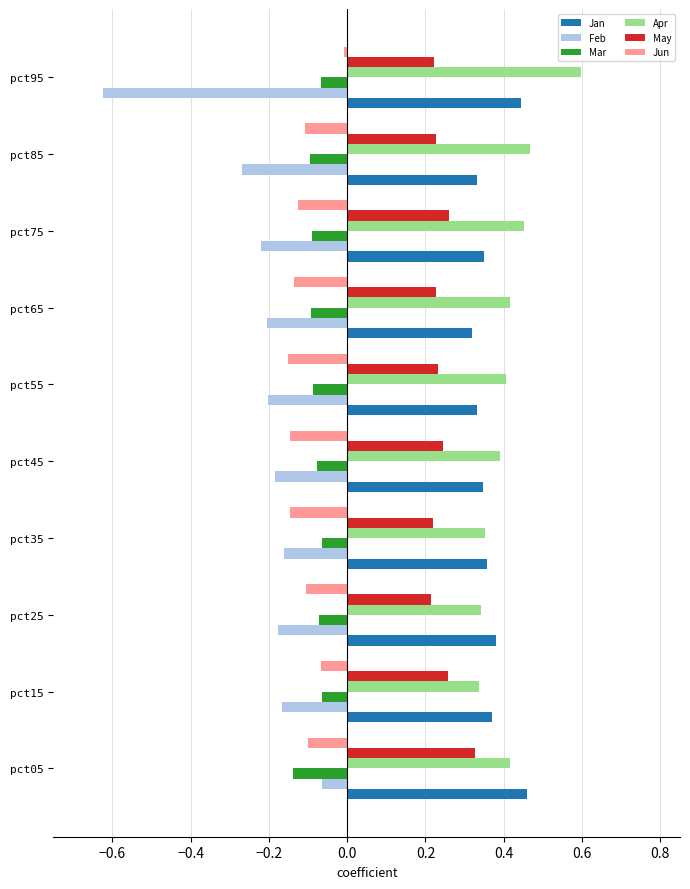

The value of Jan at pct05 is 0.1. True or false?

False